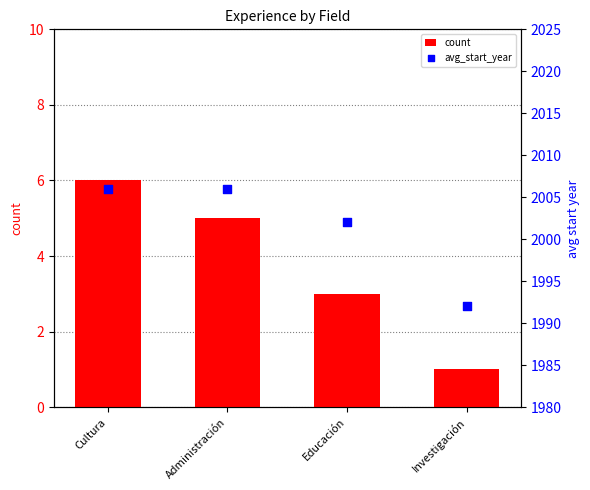

Which series contains the lowest Y value?

count